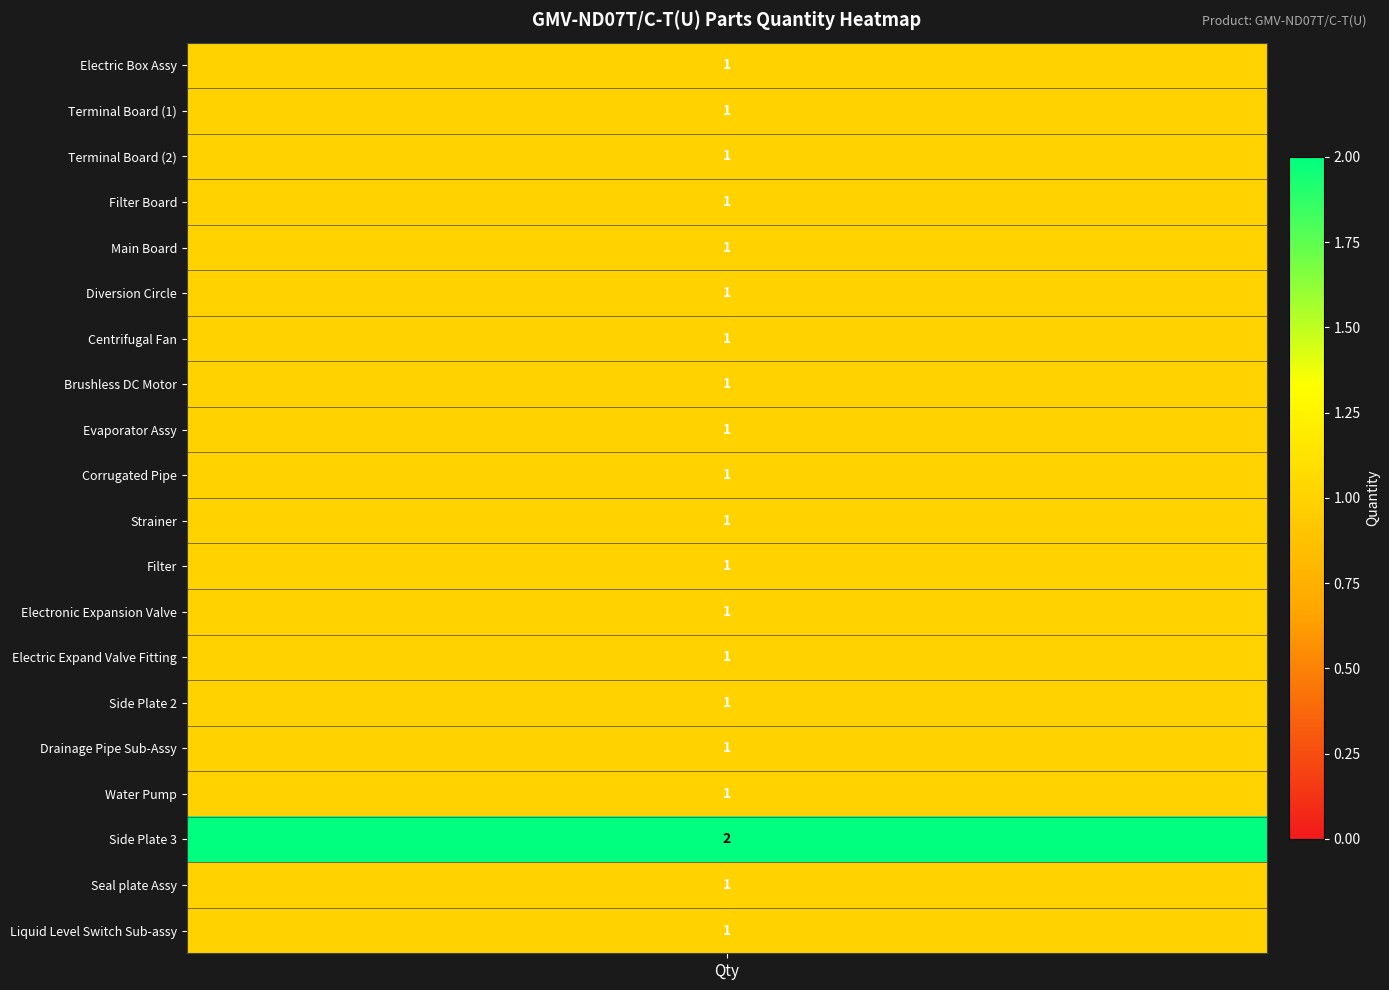

The value at 15 is 1. True or false?

False